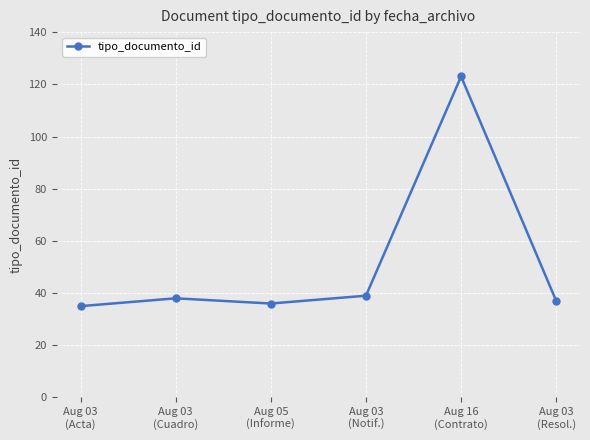

The chart shows a value of 35 at Aug 03
(Acta). True or false?

True